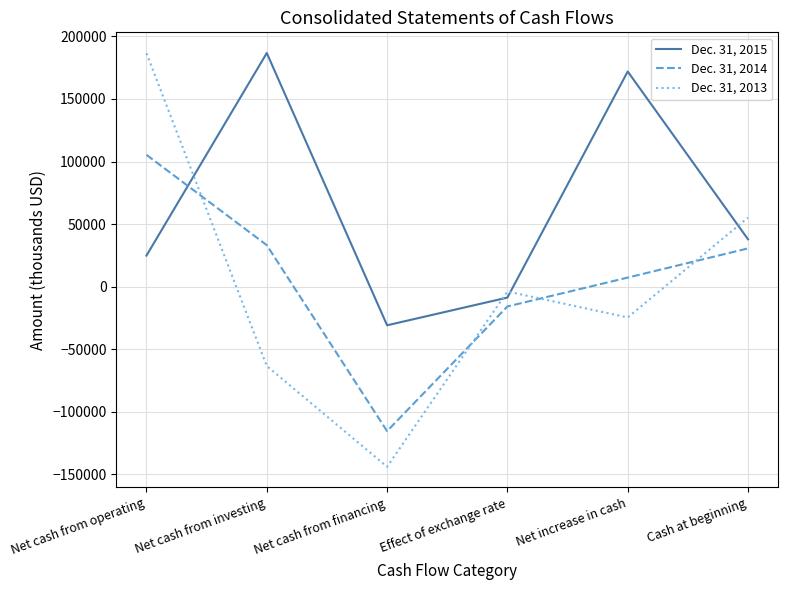

How many intersections are there between Dec. 31, 2014 and Dec. 31, 2015?

1